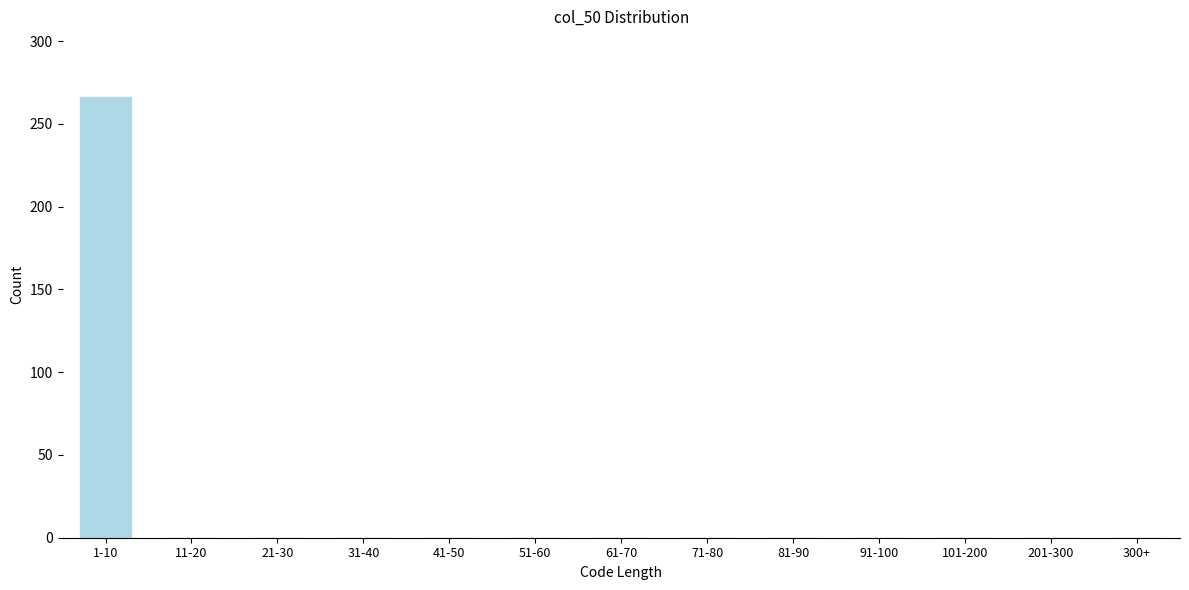

Reading right to left, transcribe all the data shown in this chart.

300+=0	201-300=0	101-200=0	91-100=0	81-90=0	71-80=0	61-70=0	51-60=0	41-50=0	31-40=0	21-30=0	11-20=0	1-10=266